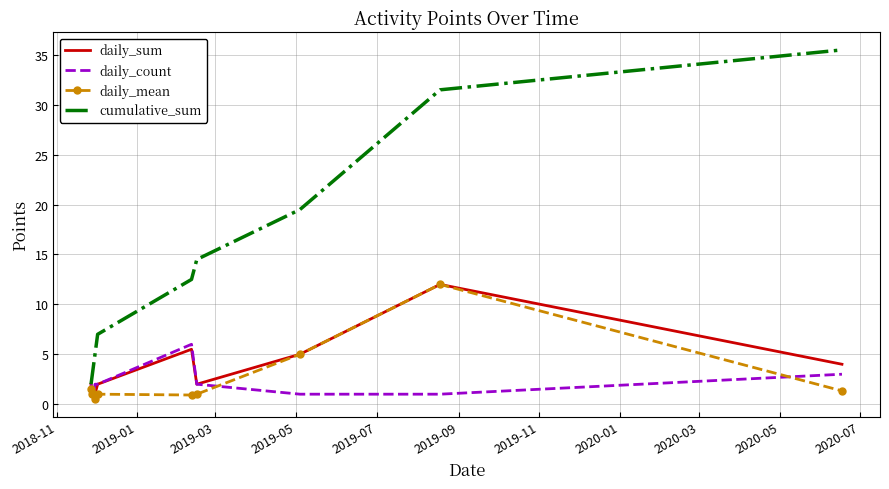

True or false: daily_count and daily_mean cross at least once.

True